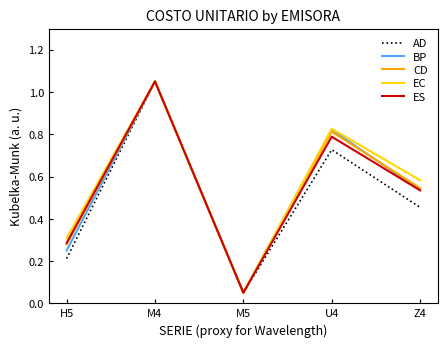

Rank the categories by AD value from lowest to highest.

M5, H5, Z4, U4, M4